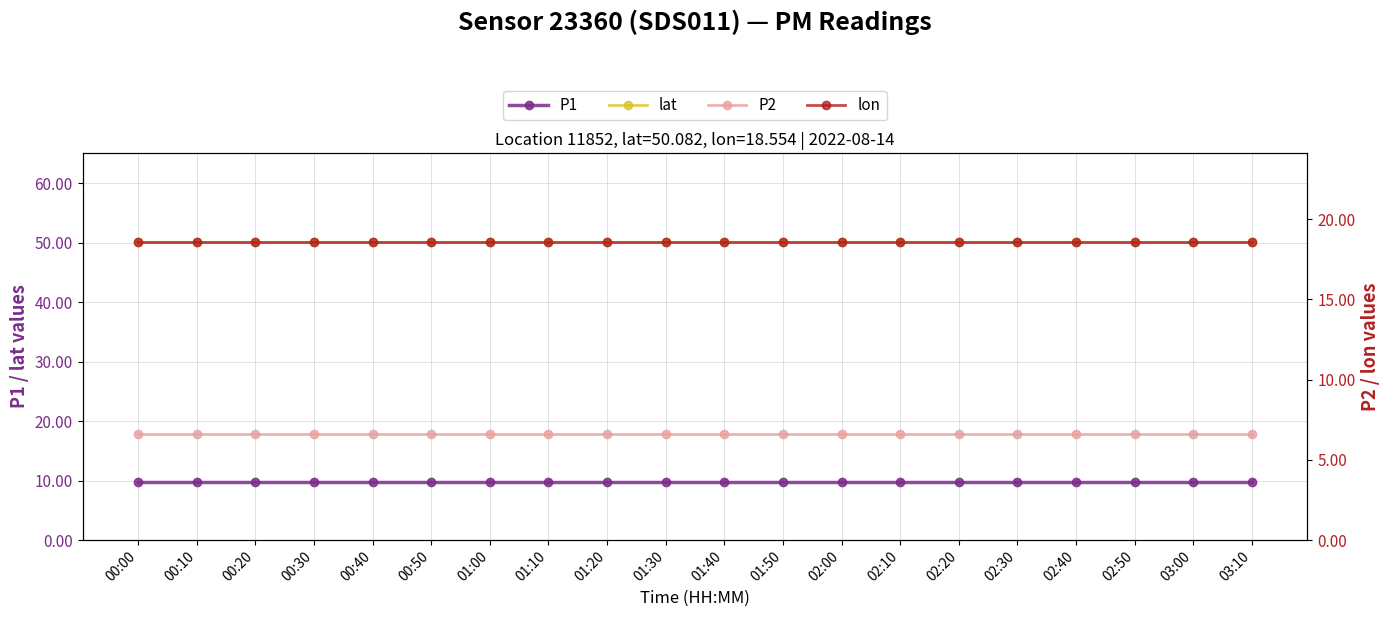

The lon series shows 11.1 at 00:10. True or false?

False